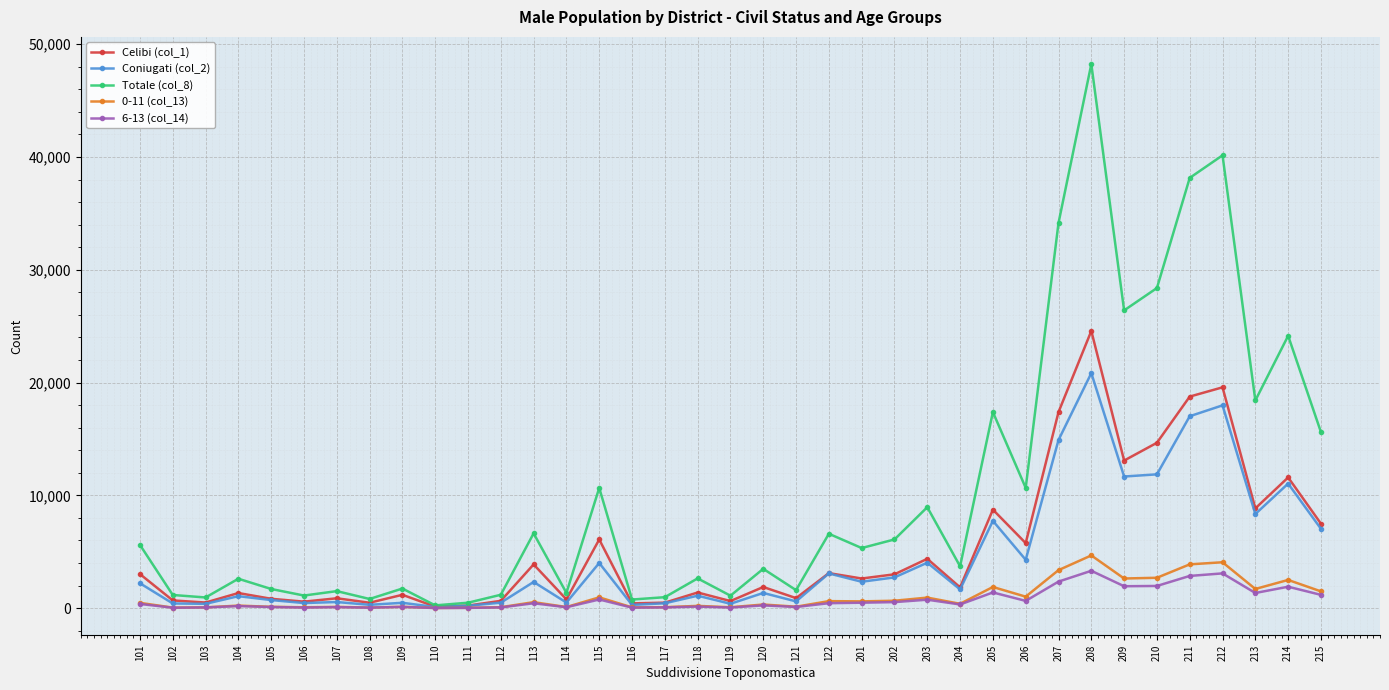

True or false: Totale (col_8) has more than 0 points higher than both neighbors.

True